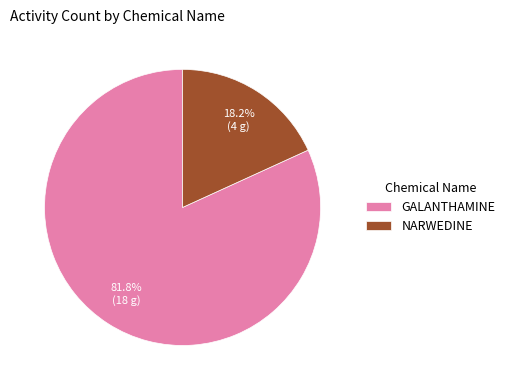

Rank the categories by value from lowest to highest.

NARWEDINE, GALANTHAMINE